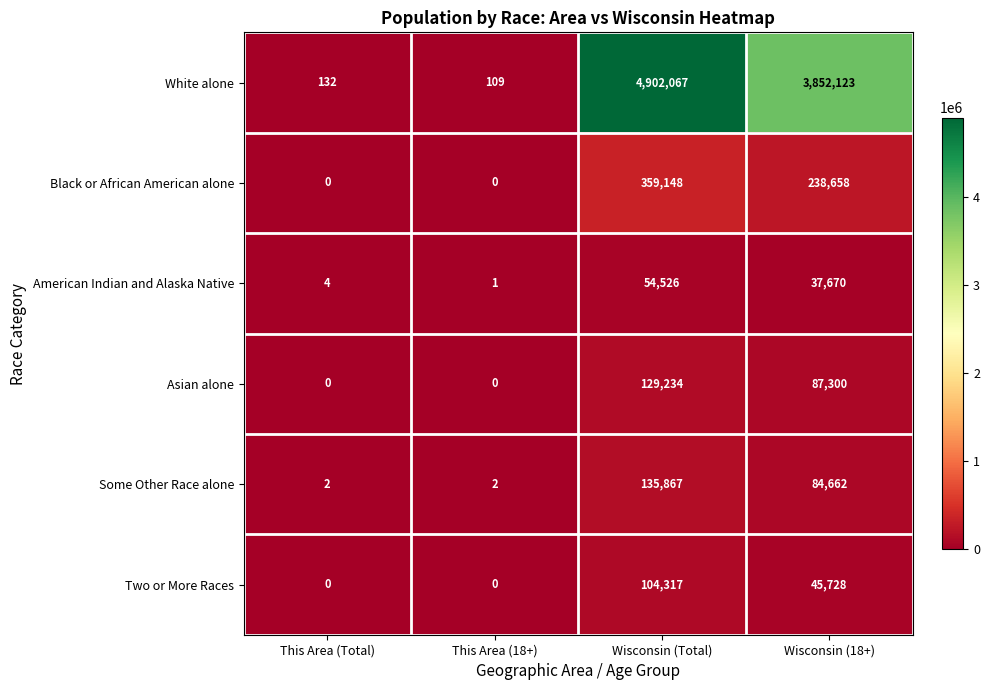

Which series has the widest spread of values?

White alone